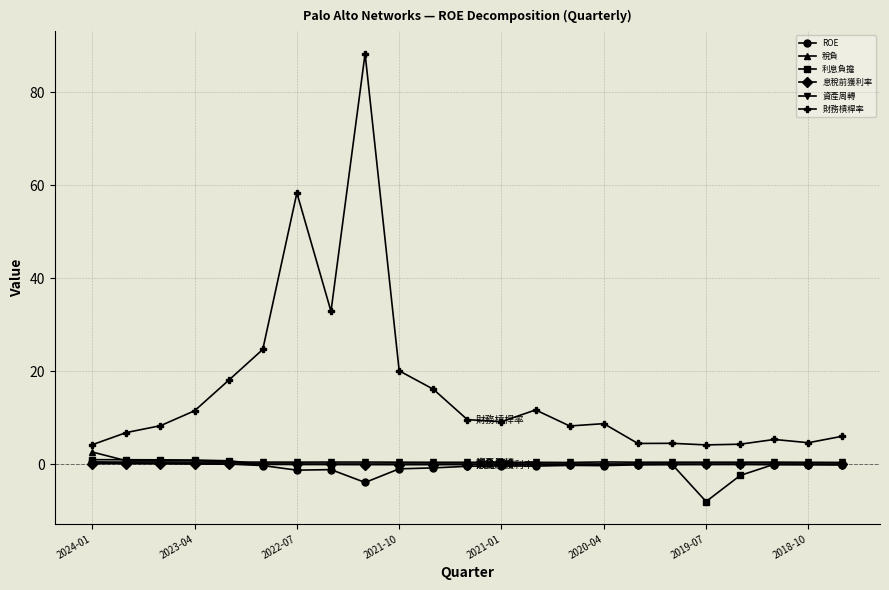

True or false: 息稅前獲利率 has more than 1 points higher than both neighbors.

True